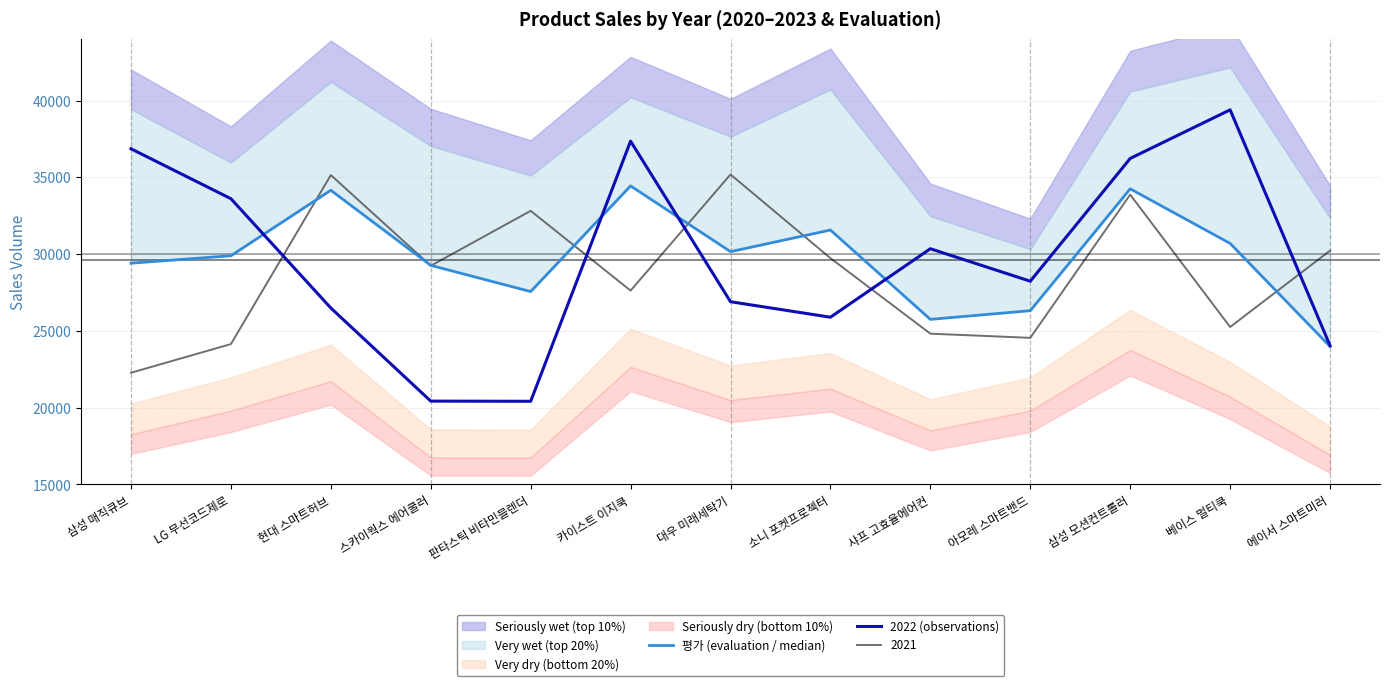

What is the value of the 2022 (observations) point at the 9th from the left?

30350.0